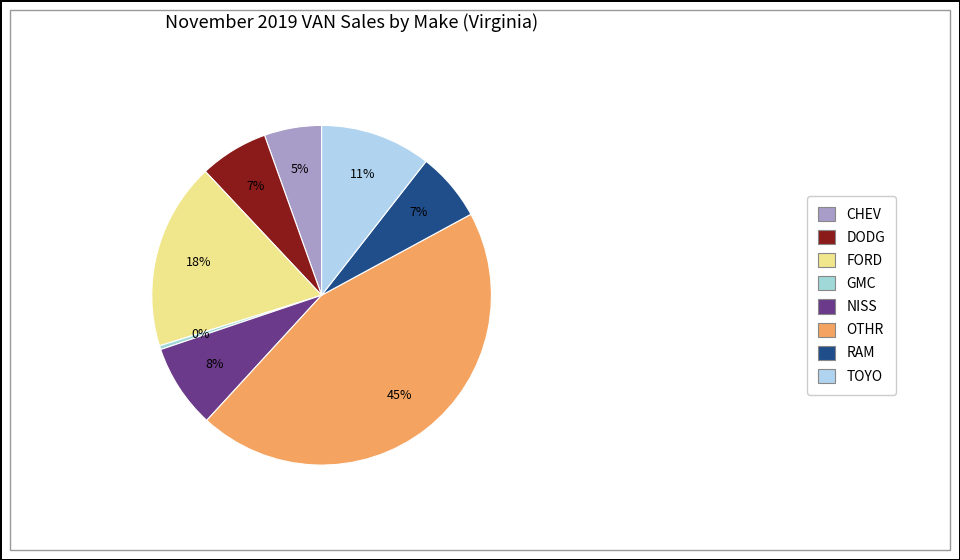

What percentage is the RAM slice, to the nearest percent?

7%